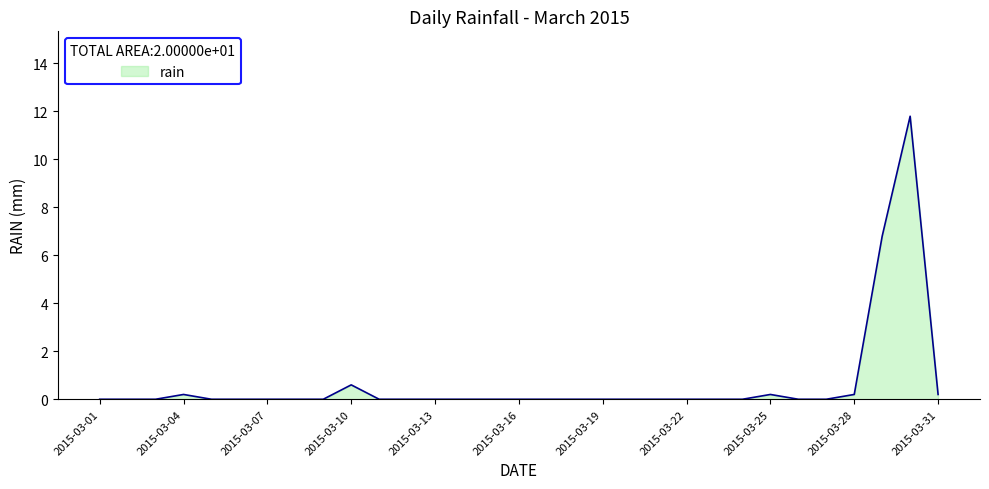

What is the difference between the maximum and minimum values?

11.8